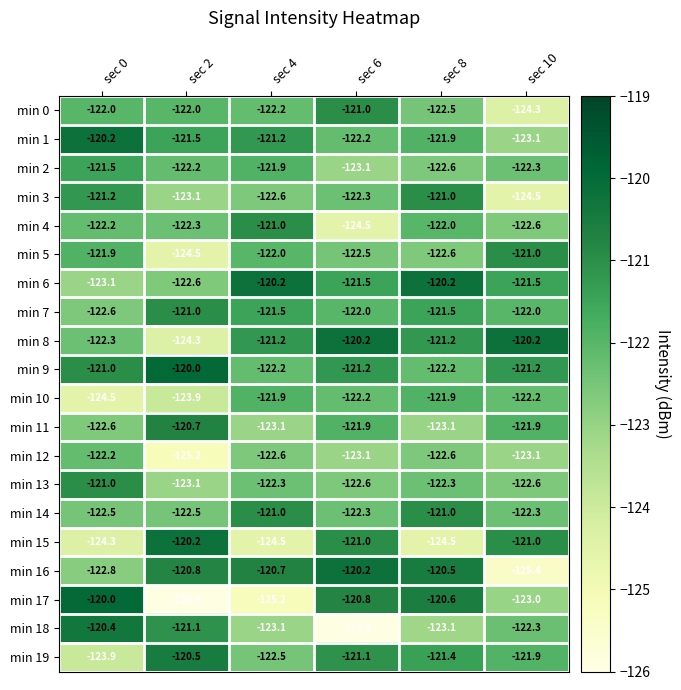

The min 13 series shows -207.8 at sec 8. True or false?

False